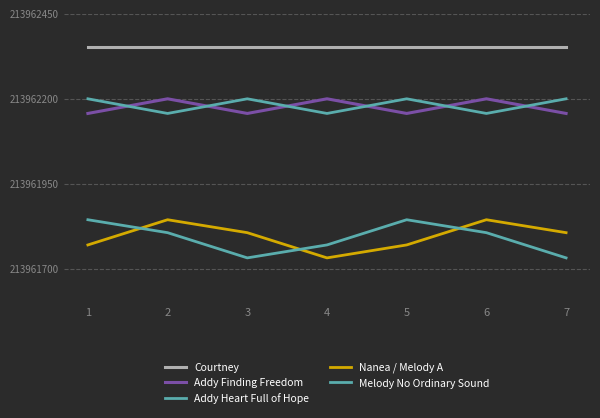

Between 3 and 7, which series saw the biggest shift?

Courtney